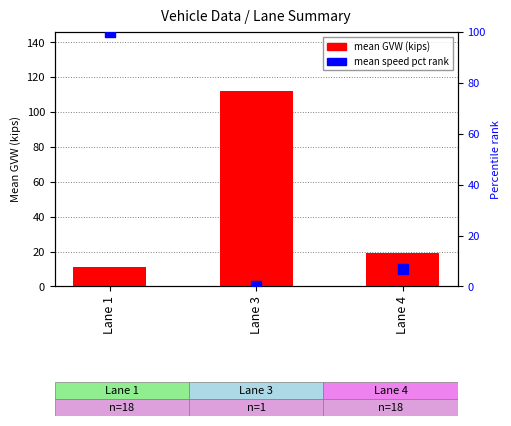

At which category is the sum across all series the highest?

Lane 3